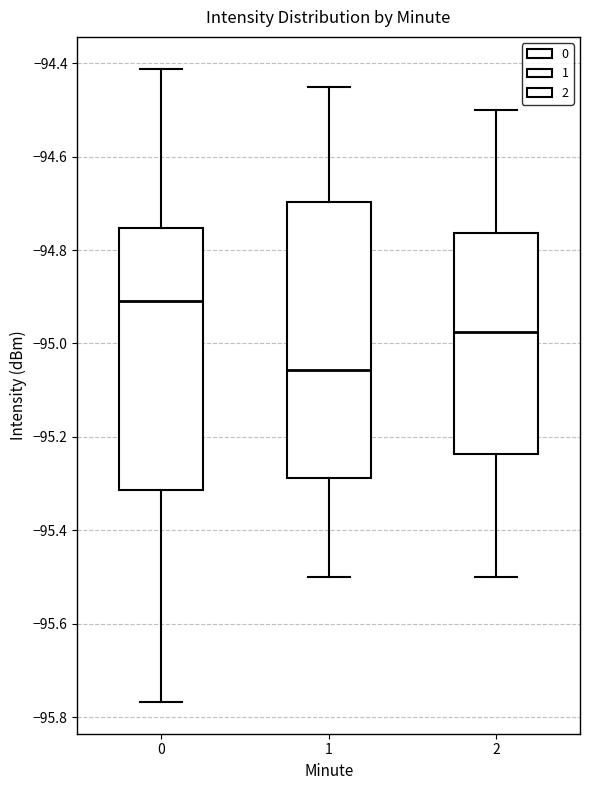

Which box's median line is the lowest?

1